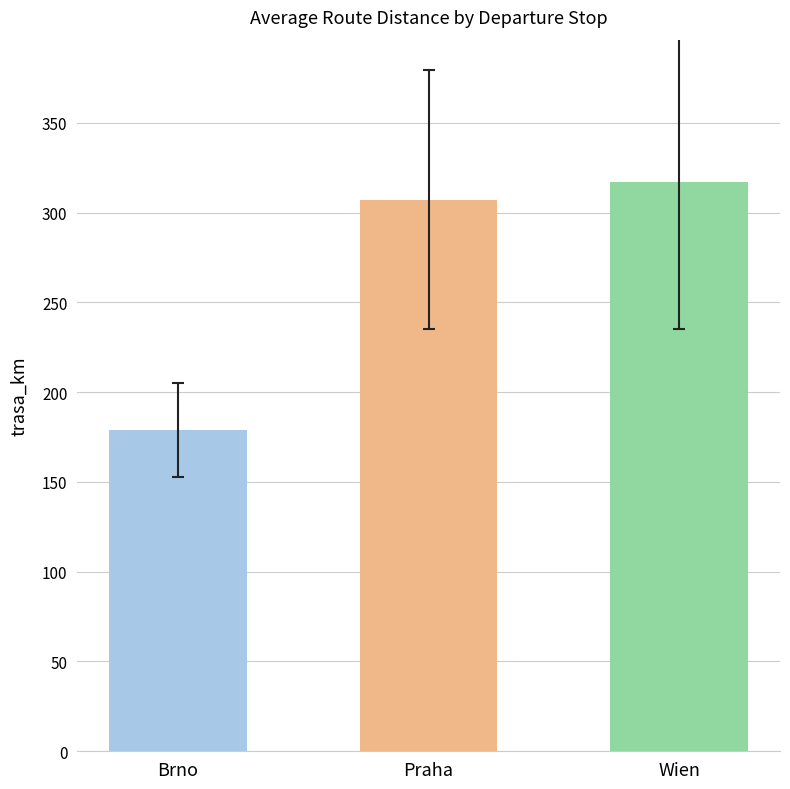

List the labels in order of value, smallest first.

Brno, Praha, Wien